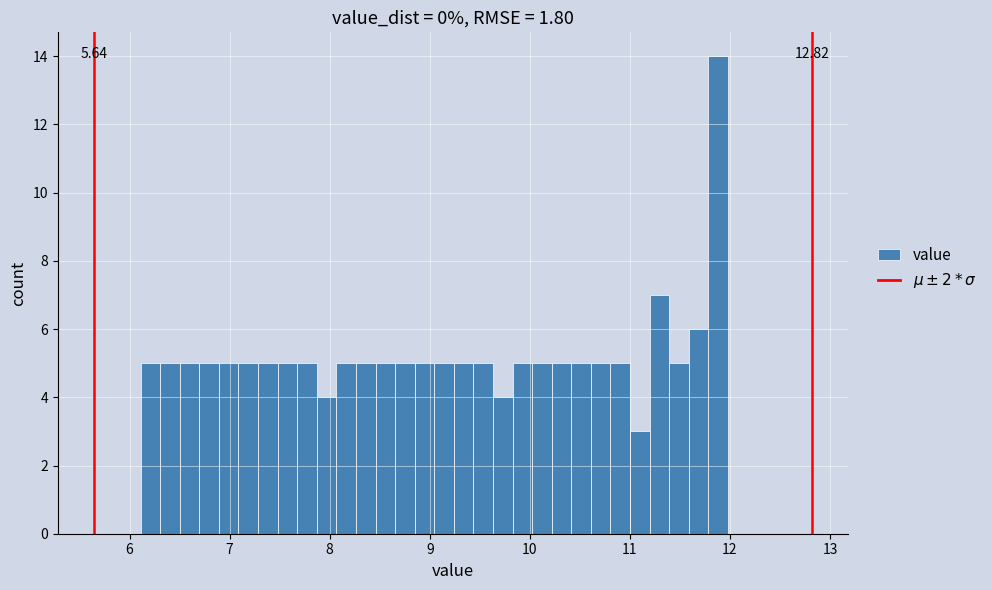

Around what value on the x-axis is the tallest bar? Give the approximate position of its centre, as read against the axis.

11.9